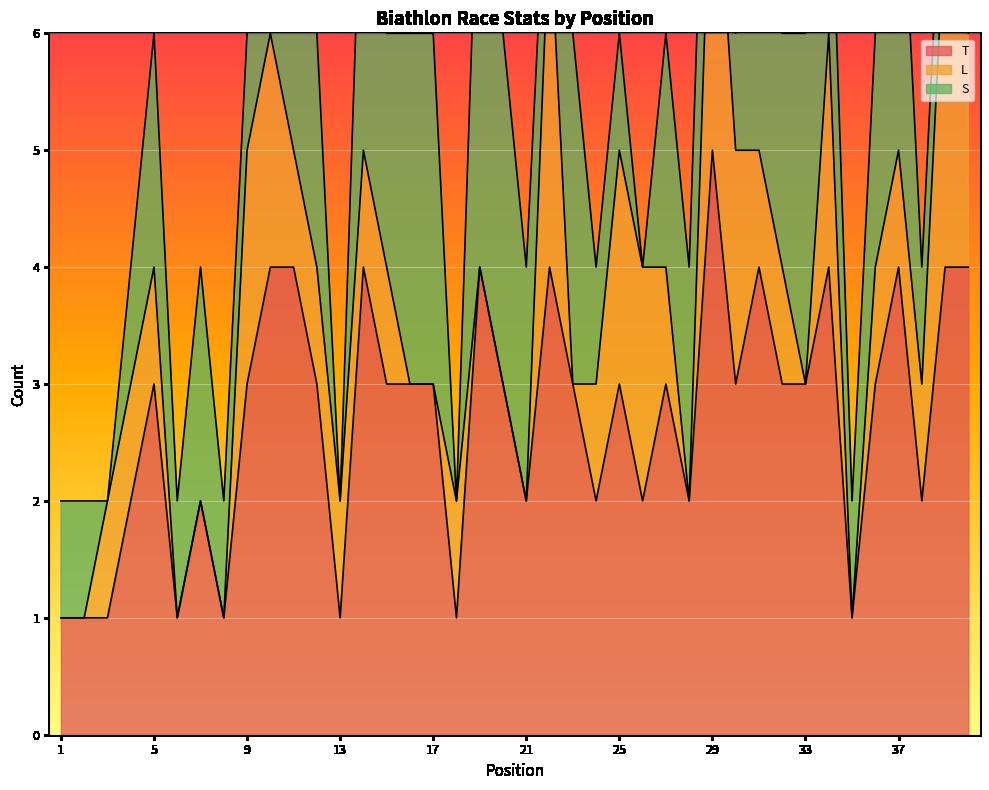

Reading right to left, list all the values displayed in this chart.

T: 40=4	39=4	38=2	37=4	36=3	35=1	34=4	33=3	32=3	31=4	30=3	29=5	28=2	27=3	26=2	25=3	24=2	23=3	22=4	21=2	20=3	19=4	18=1	17=3	16=3	15=3	14=4	13=1	12=3	11=4	10=4	9=3	8=1	7=2	6=1	5=3	4=2	3=1	2=1	1=1
L: 40=2	39=3	38=1	37=1	36=1	35=0	34=2	33=0	32=1	31=1	30=2	29=3	28=0	27=1	26=2	25=2	24=1	23=0	22=3	21=0	20=0	19=0	18=1	17=0	16=0	15=1	14=1	13=1	12=1	11=1	10=2	9=2	8=0	7=0	6=0	5=1	4=1	3=1	2=0	1=0
S: 40=2	39=1	38=1	37=3	36=2	35=1	34=2	33=3	32=2	31=3	30=1	29=2	28=2	27=2	26=0	25=1	24=1	23=3	22=1	21=2	20=3	19=4	18=0	17=3	16=3	15=2	14=3	13=0	12=2	11=3	10=2	9=1	8=1	7=2	6=1	5=2	4=1	3=0	2=1	1=1